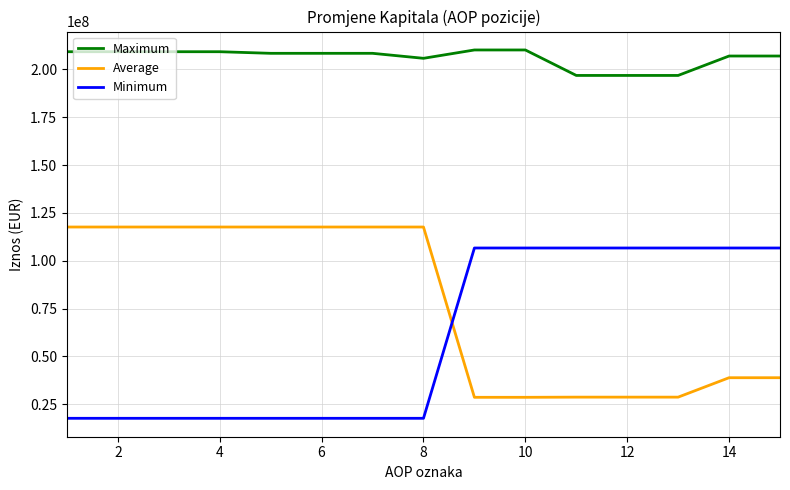

What is the difference between the maximum and minimum values in the Minimum series?

88997867